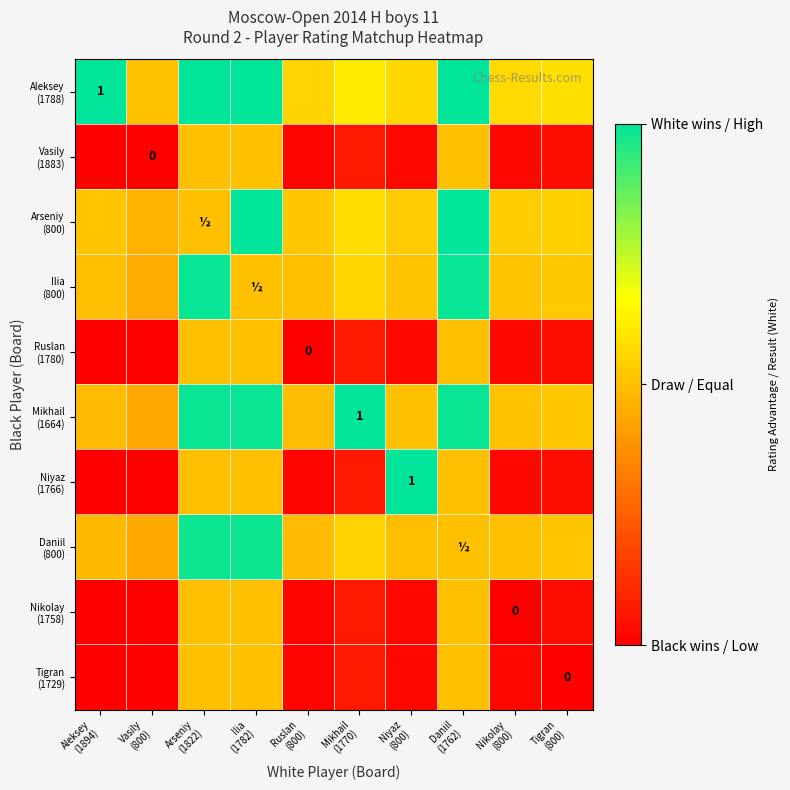

At which category does the chart reach its peak across all series?

Aleksey
(1894)